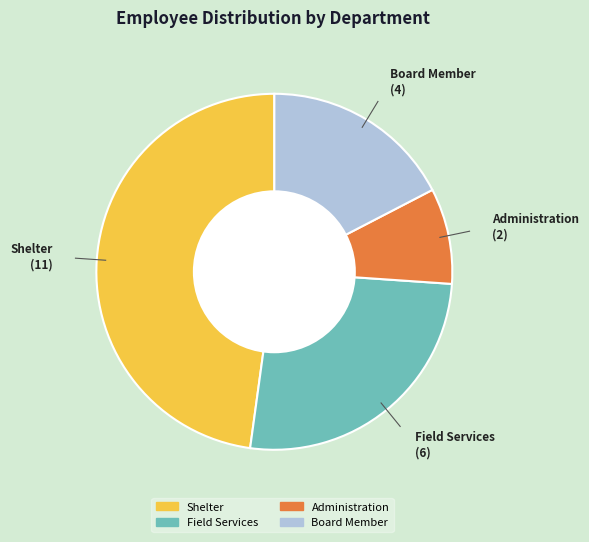

Combined, do Board Member and Administration account for over 50%?

No